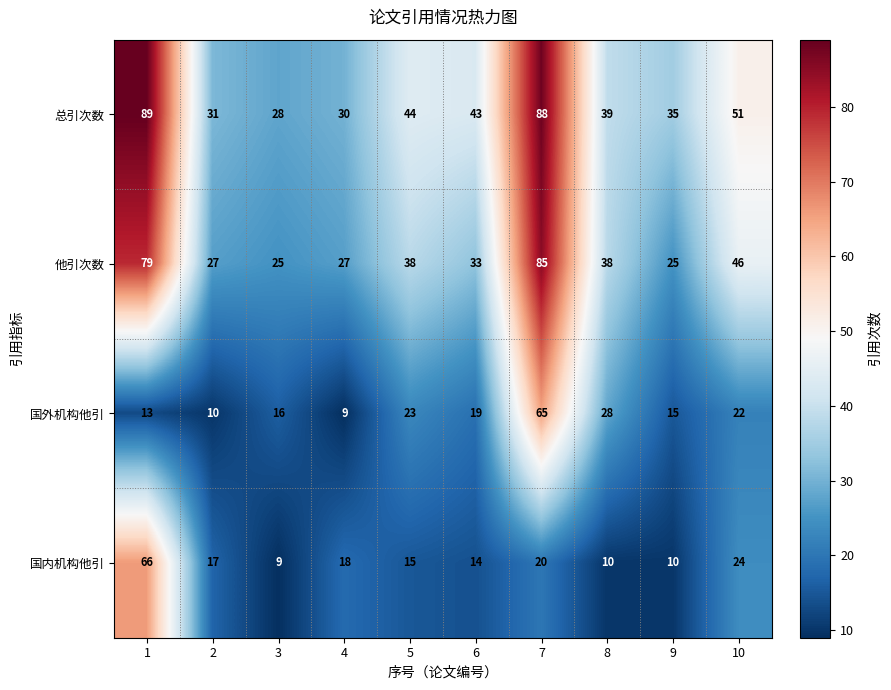

Rank the series at 6 from lowest to highest value.

国内机构他引, 国外机构他引, 他引次数, 总引次数